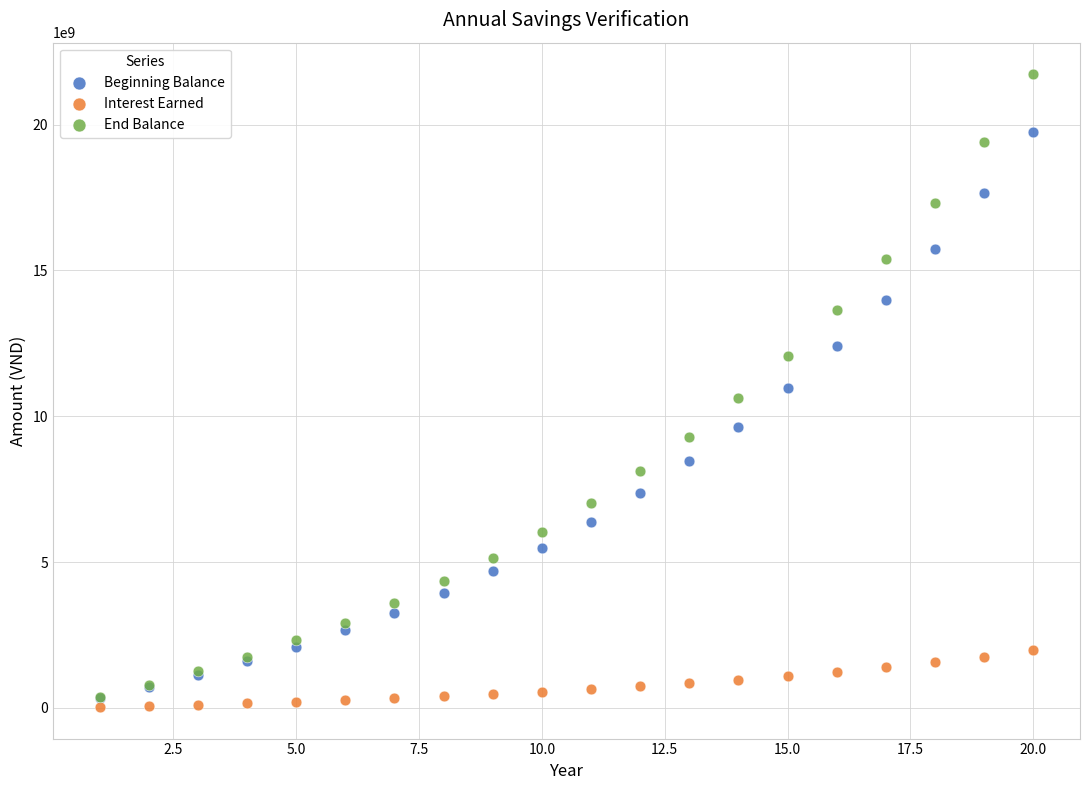

What are all the series names shown in the legend?

Beginning Balance, Interest Earned, End Balance